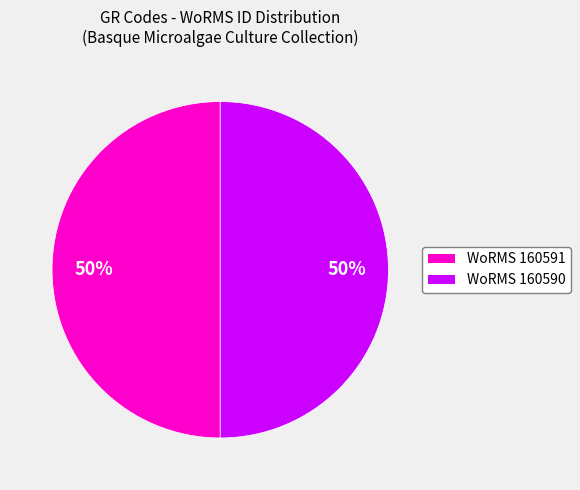

To the nearest percent, what is the average slice percentage?

50%